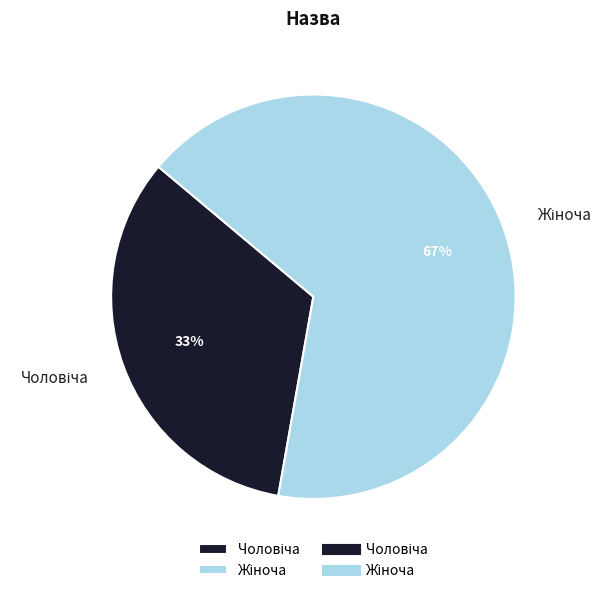

To the nearest percent, what is the average slice percentage?

50%